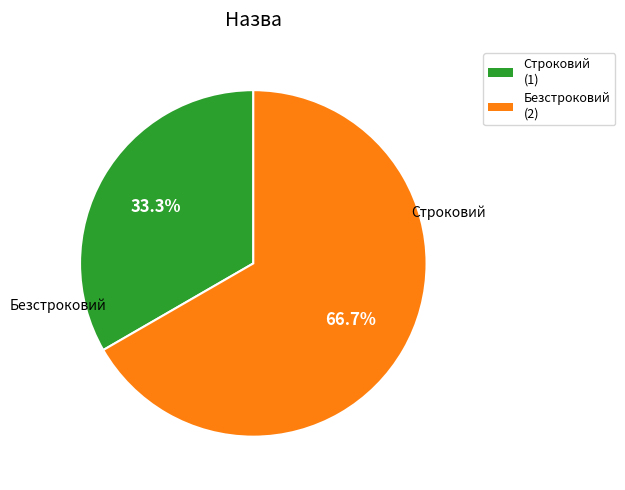

Which category has the smallest portion of the pie?

Строковий